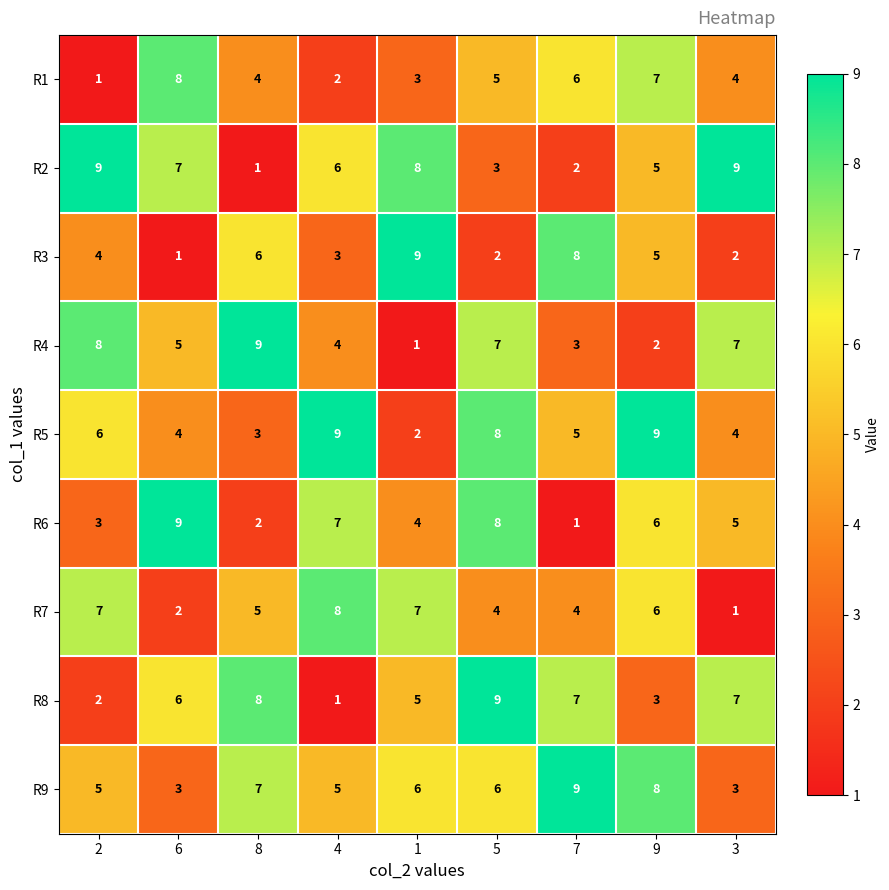

What is the difference between the highest and lowest values at 4?

8